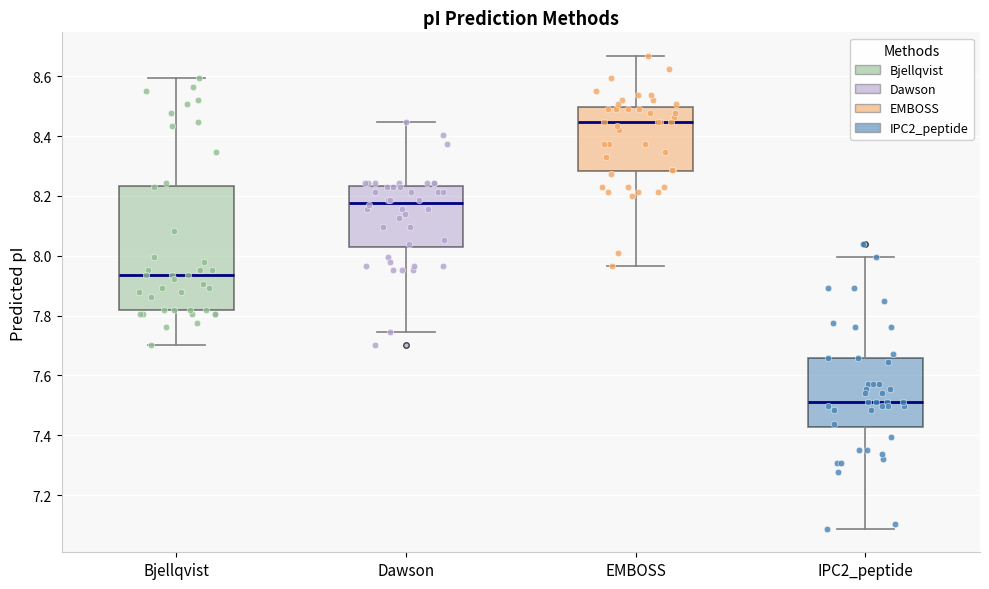

Which box's median line is the highest?

EMBOSS